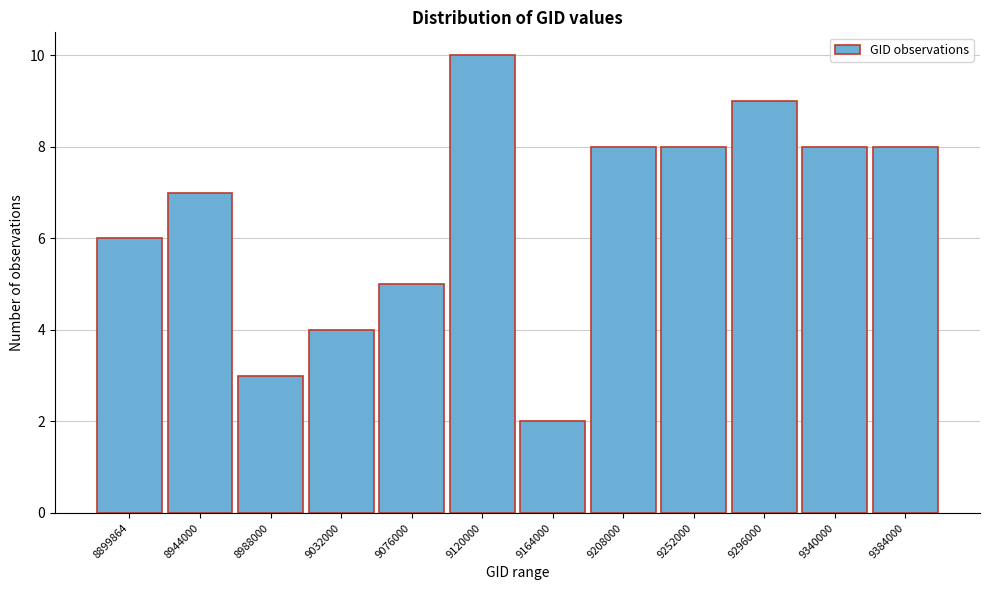

Reading right to left, extract all data points from this chart.

8	8	9	8	8	2	10	5	4	3	7	6